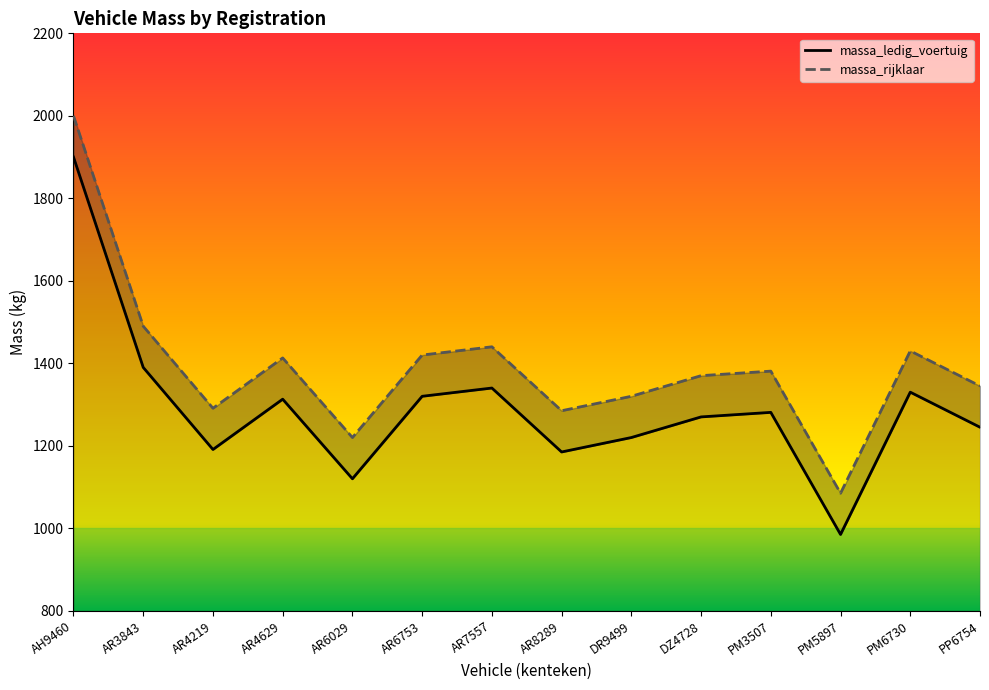

Reading left to right, transcribe all the data shown in this chart.

massa_ledig_voertuig: 1900	1390	1191	1313	1120	1320	1340	1185	1220	1270	1281	985	1330	1245
massa_rijklaar: 2000	1490	1291	1413	1220	1420	1440	1285	1320	1370	1381	1085	1430	1345